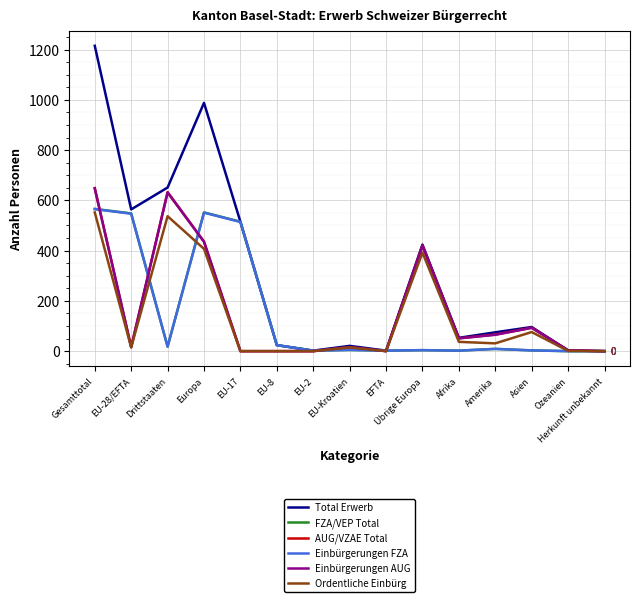

What is the maximum value shown in the chart?

1215